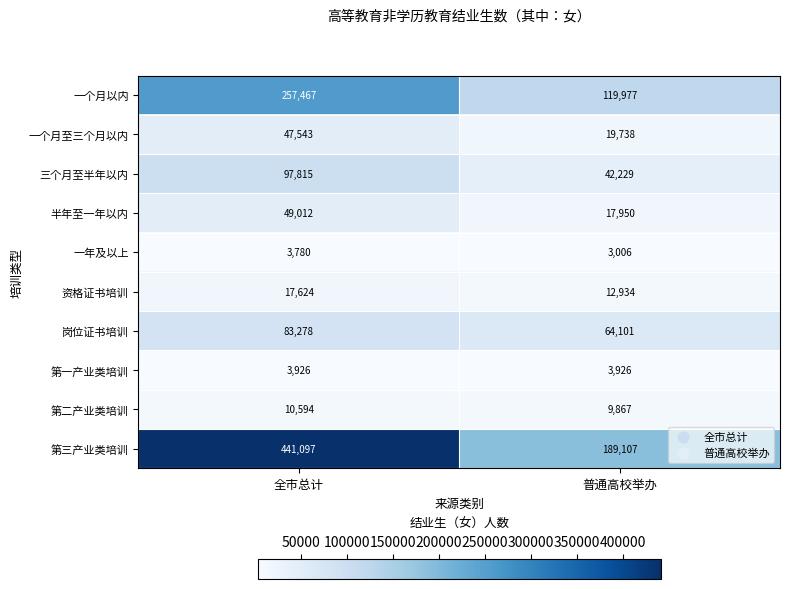

Which label corresponds to the largest value in the chart?

全市总计